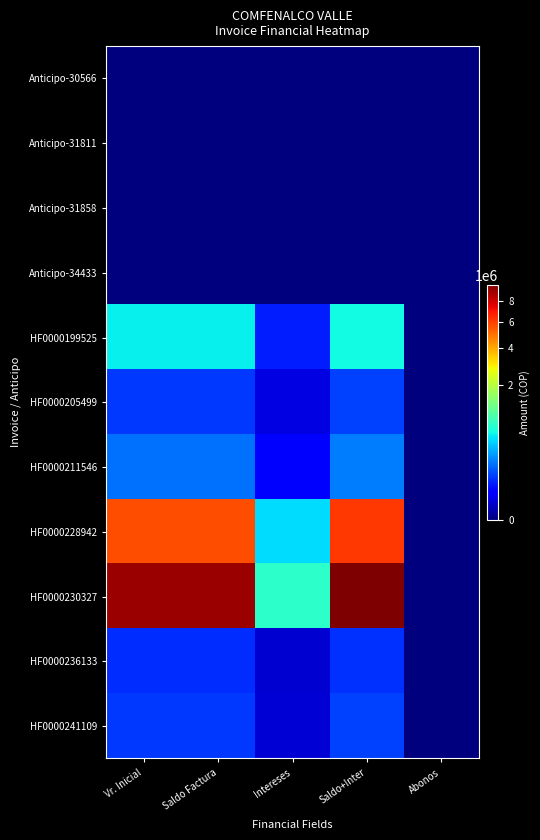

Which series has the largest total across all categories?

HF0000230327